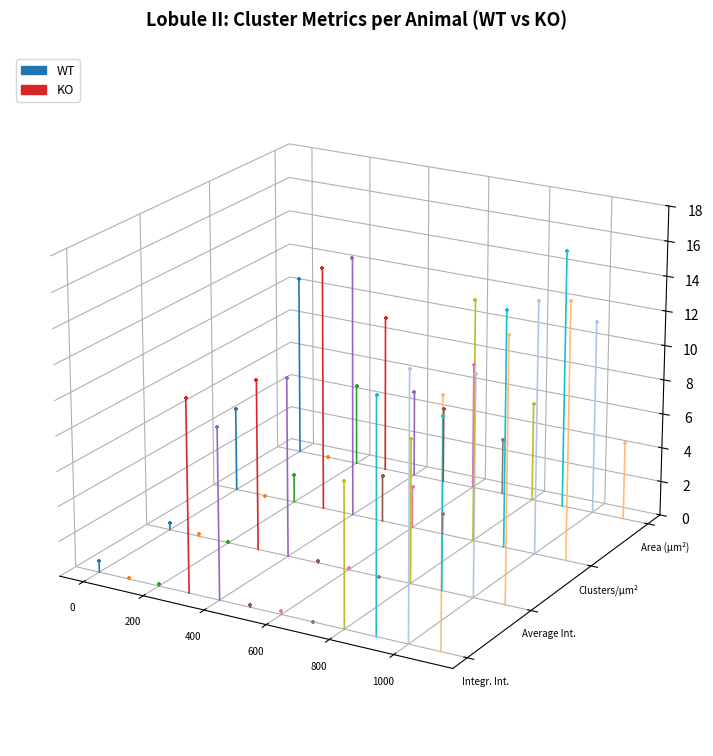

Which series reaches the minimum Y coordinate?

Integr. Int.